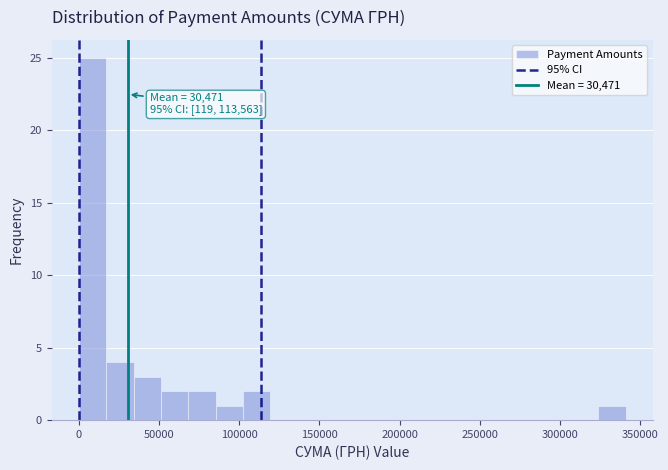

Read against the x-axis, roughly where is the centre of the tallest bar?

10000